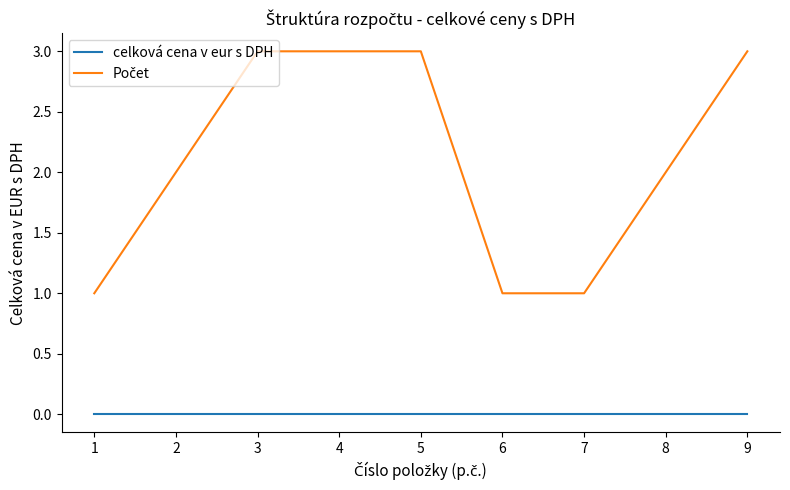

The celková cena v eur s DPH series shows 0 at 6. True or false?

True